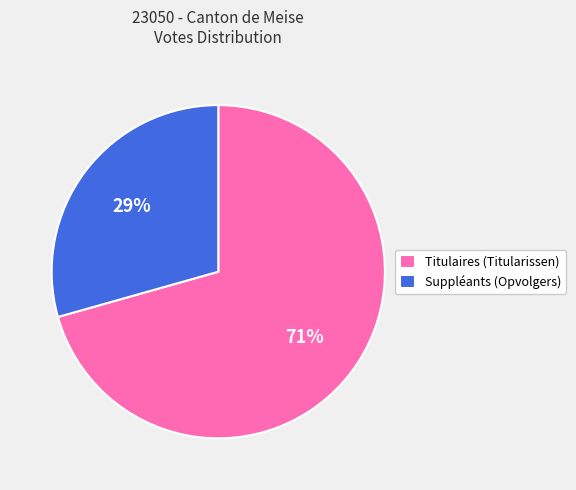

Is Suppléants (Opvolgers) the majority of the pie?

No